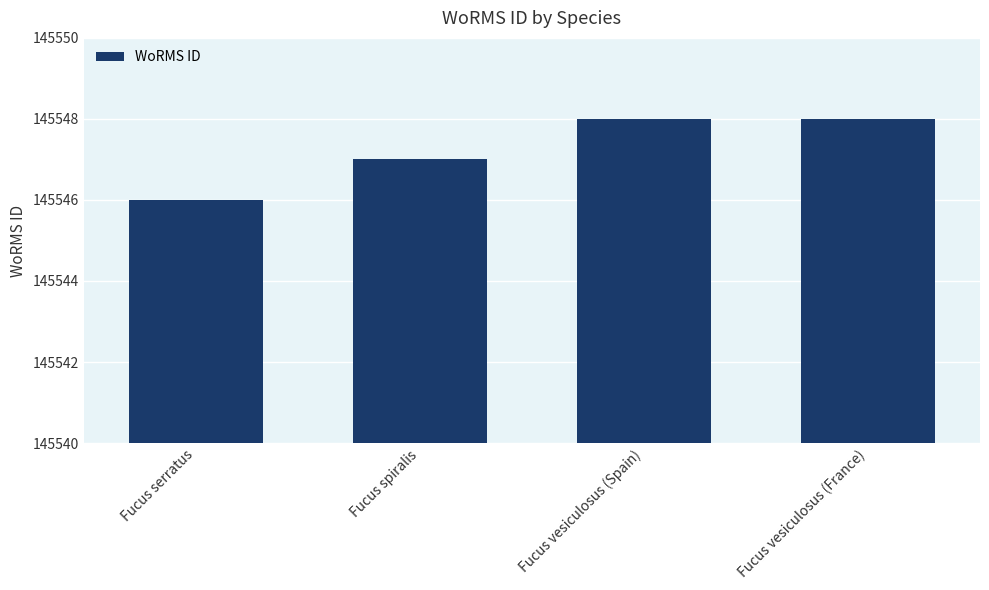

What is the minimum value shown in the chart?

145546